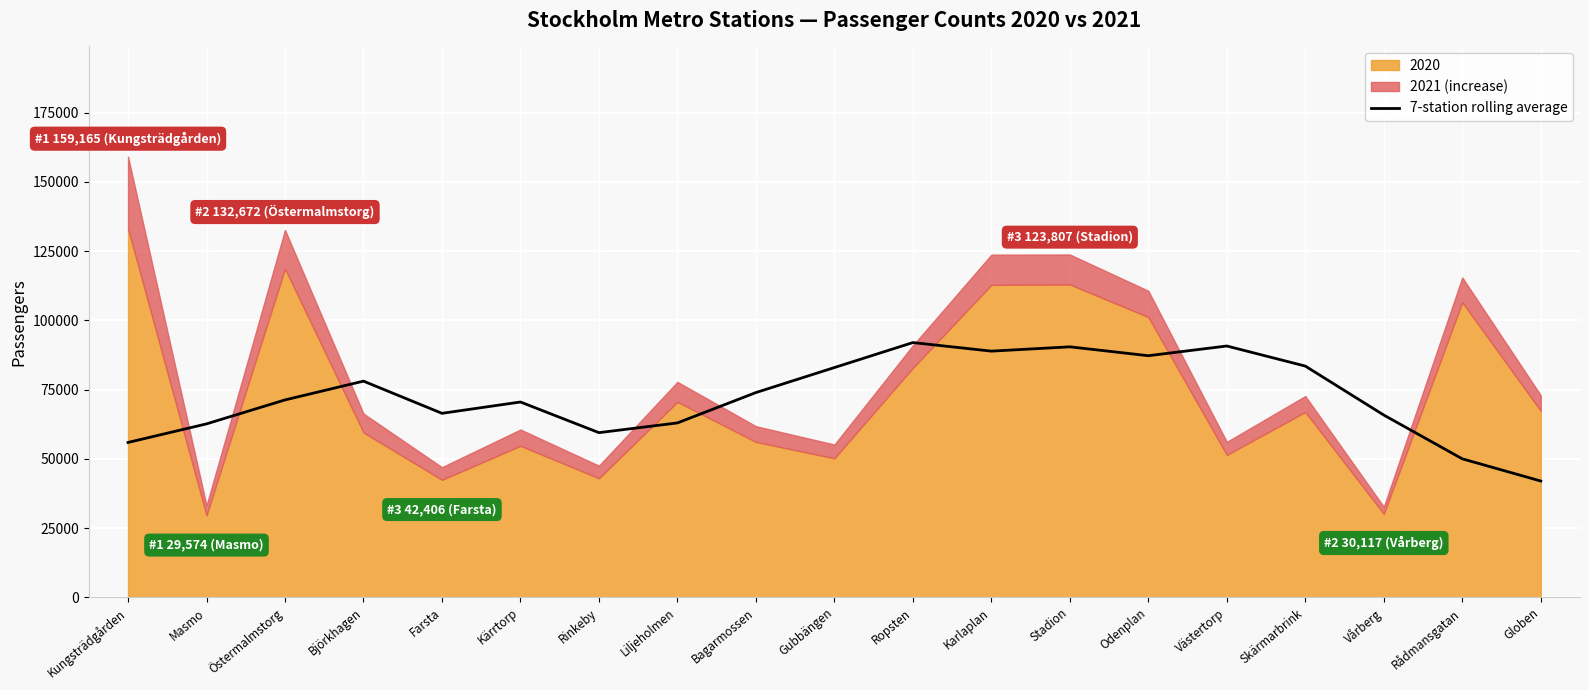

Rank the categories by value from highest to lowest.

Ropsten, Västertorp, Stadion, Karlaplan, Odenplan, Skärmarbrink, Gubbängen, Björkhagen, Bagarmossen, Östermalmstorg, Kärrtorp, Farsta, Vårberg, Liljeholmen, Masmo, Rinkeby, Kungsträdgården, Rådmansgatan, Globen